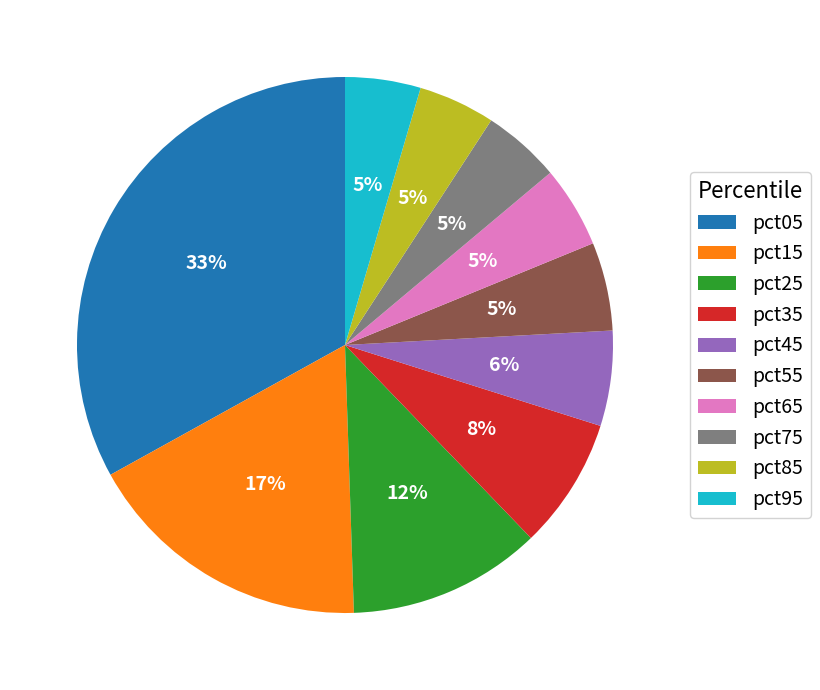

Is pct15 the majority of the pie?

No